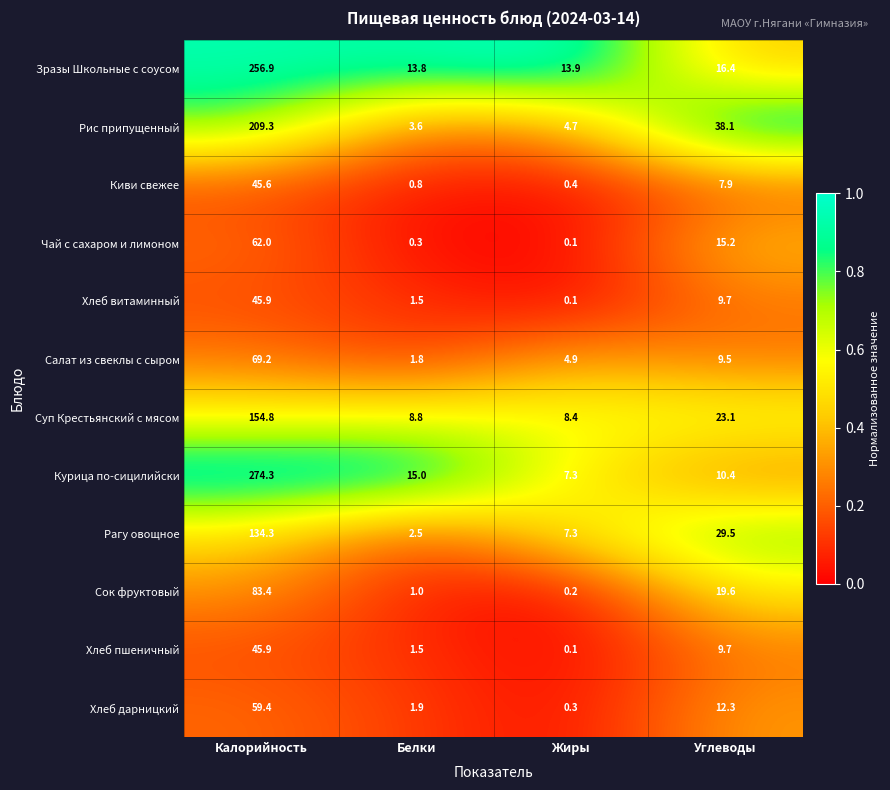

At how many categories does at least one series exceed 0?

4